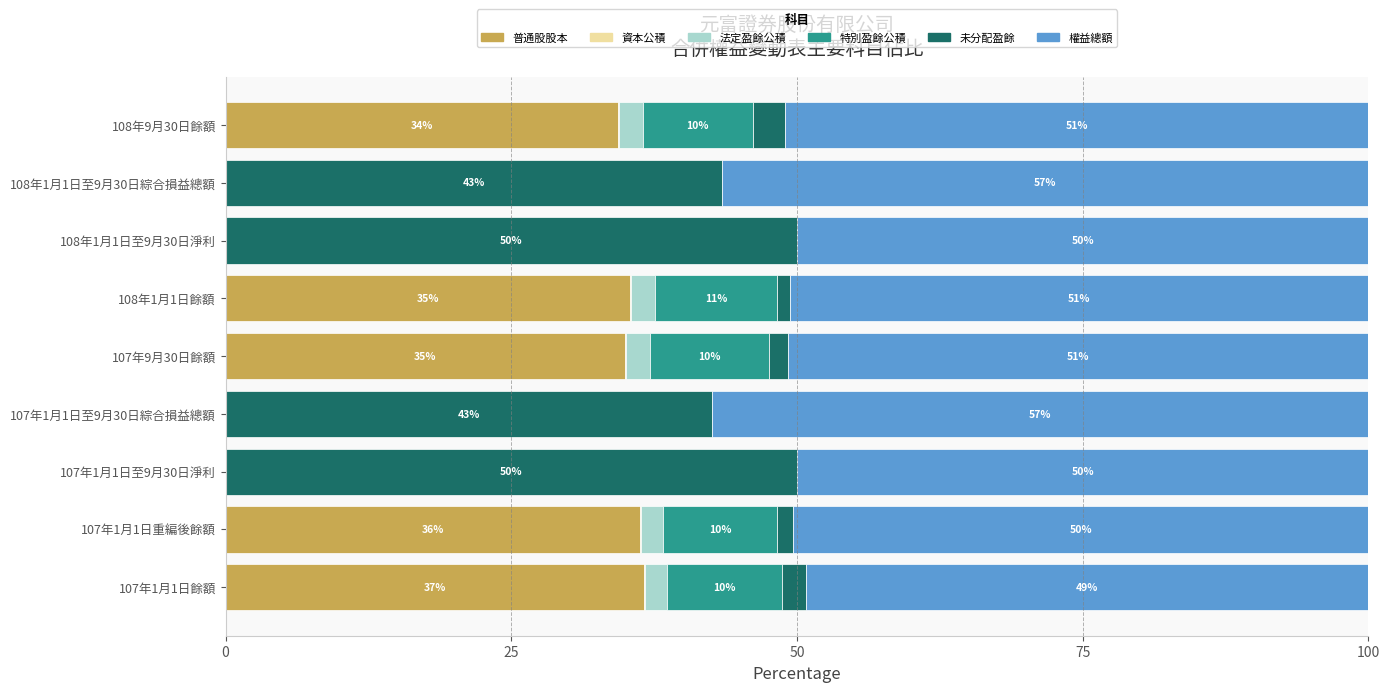

What is the total value across all series at 108年1月1日至9月30日綜合損益總額?

100.0